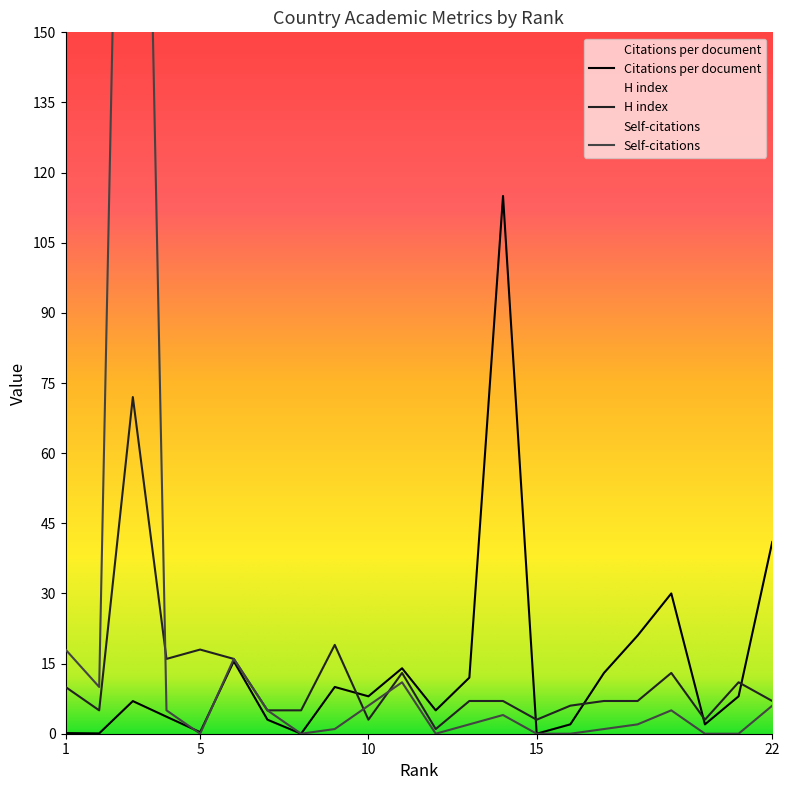

What is the sum of the Citations per document values at 16 and 17?

15.0